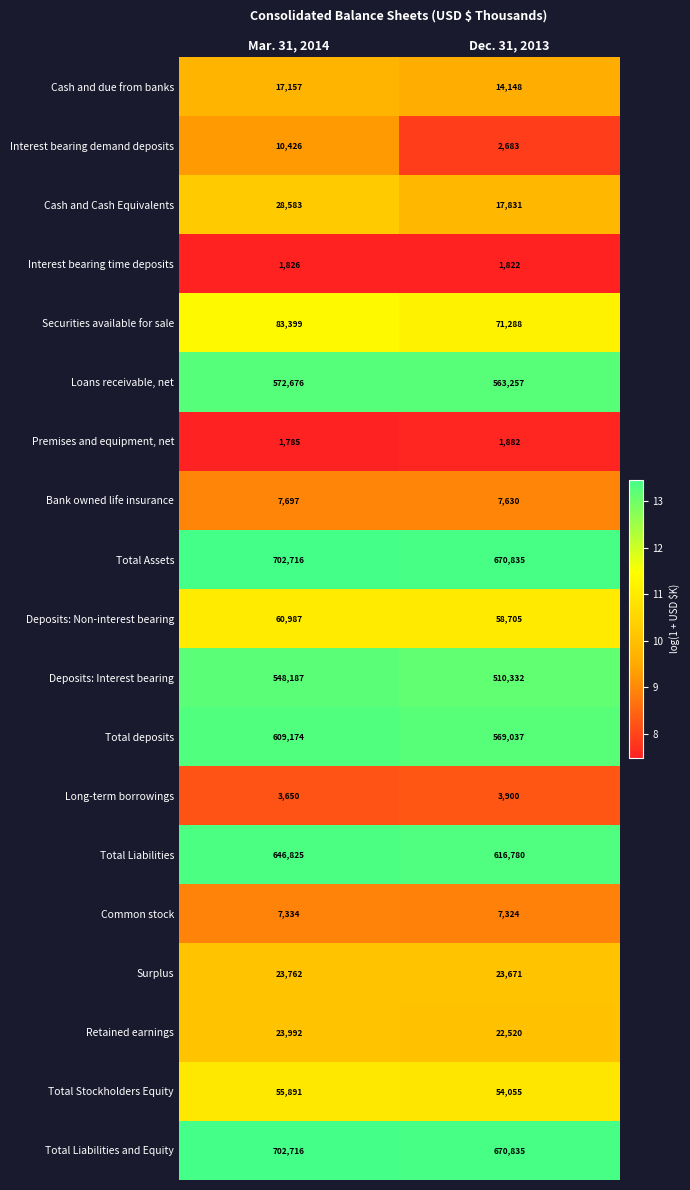

The value of Cash and due from banks at Mar. 31, 2014 is 3968. True or false?

False